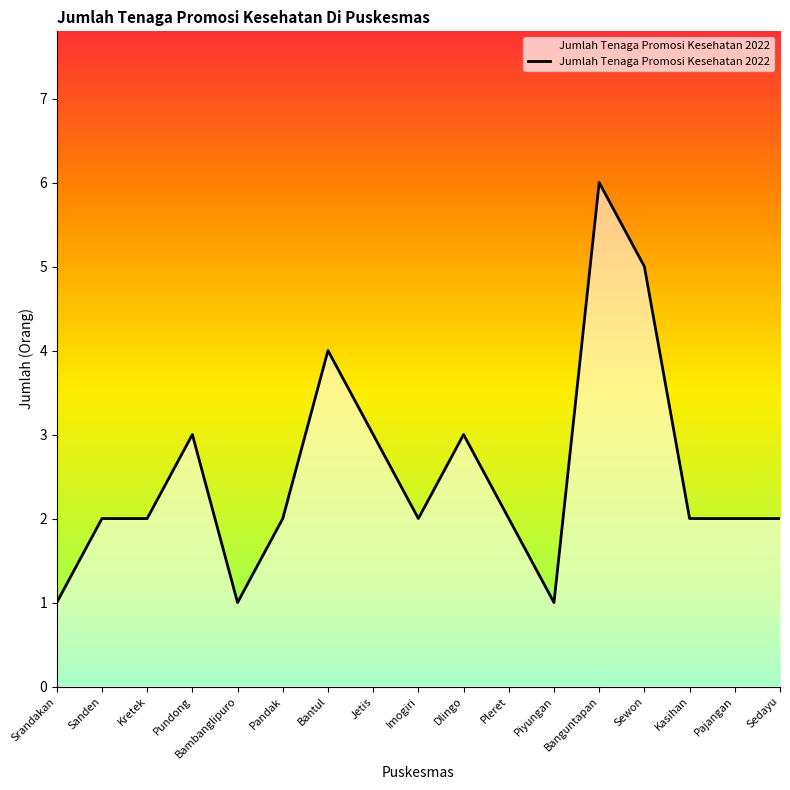

Is it true that the value at Sewon is 5?

True